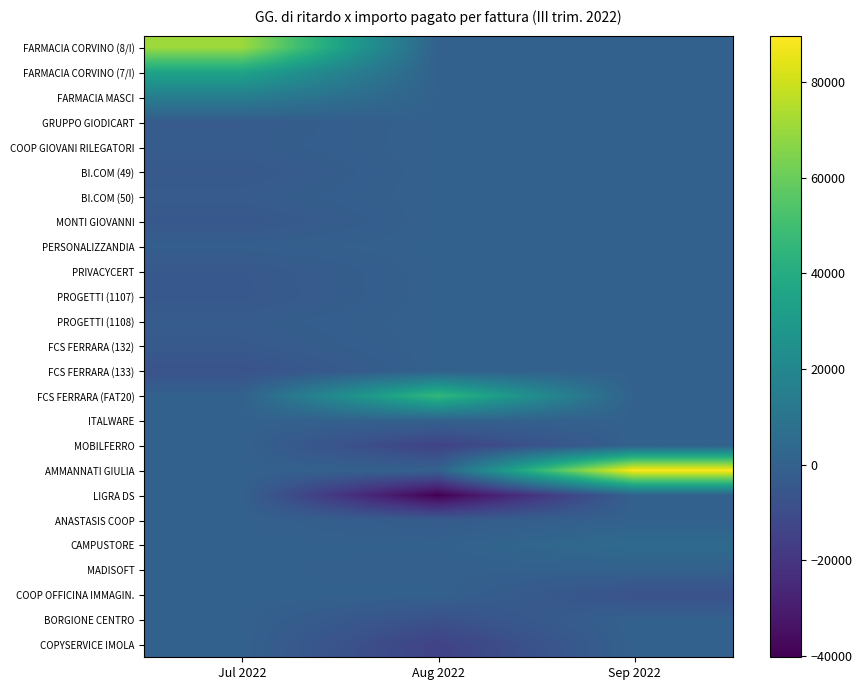

How many data points does each series have?

3